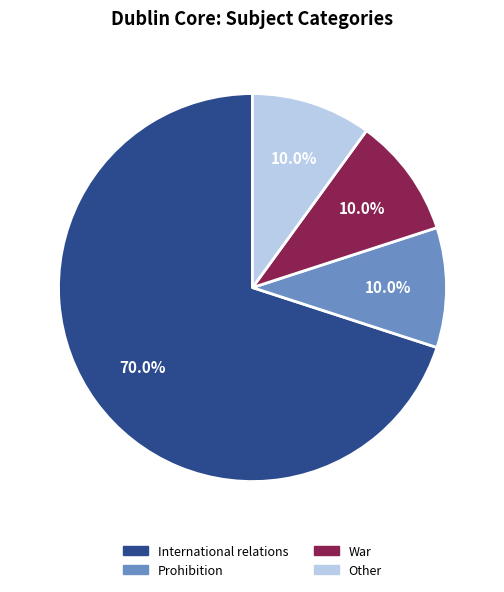

Which has a higher value, International relations or Other?

International relations